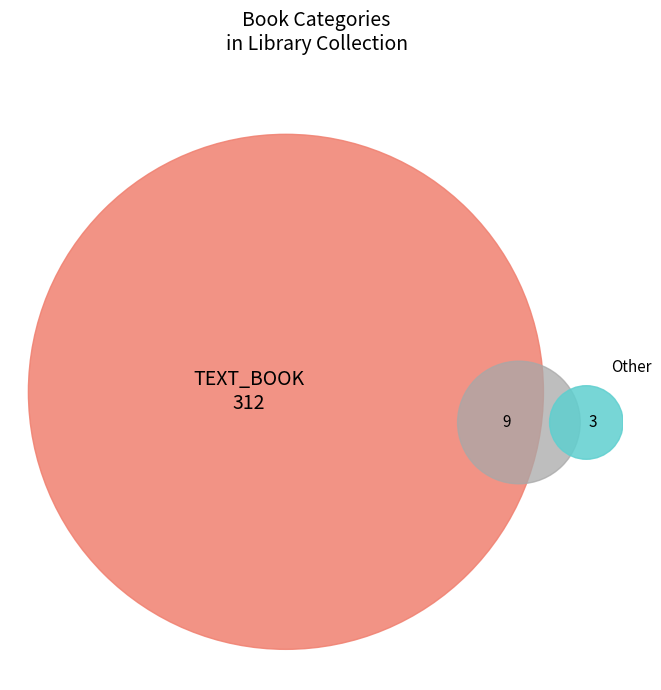

To the nearest percent, what is the combined percentage of Study Book and NEWSPAPER?

1%